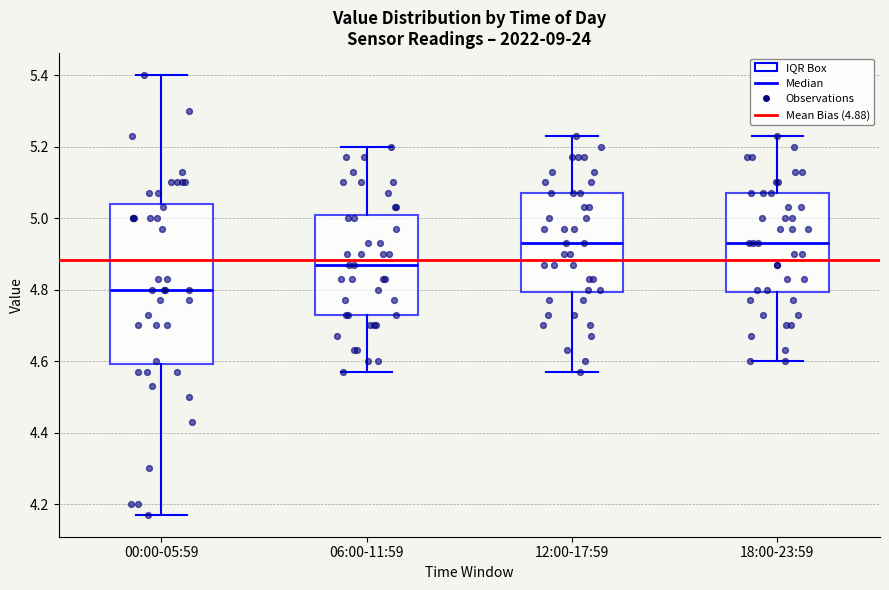

Comparing the boxes themselves (not the whiskers), which one is the tallest?

00:00-05:59